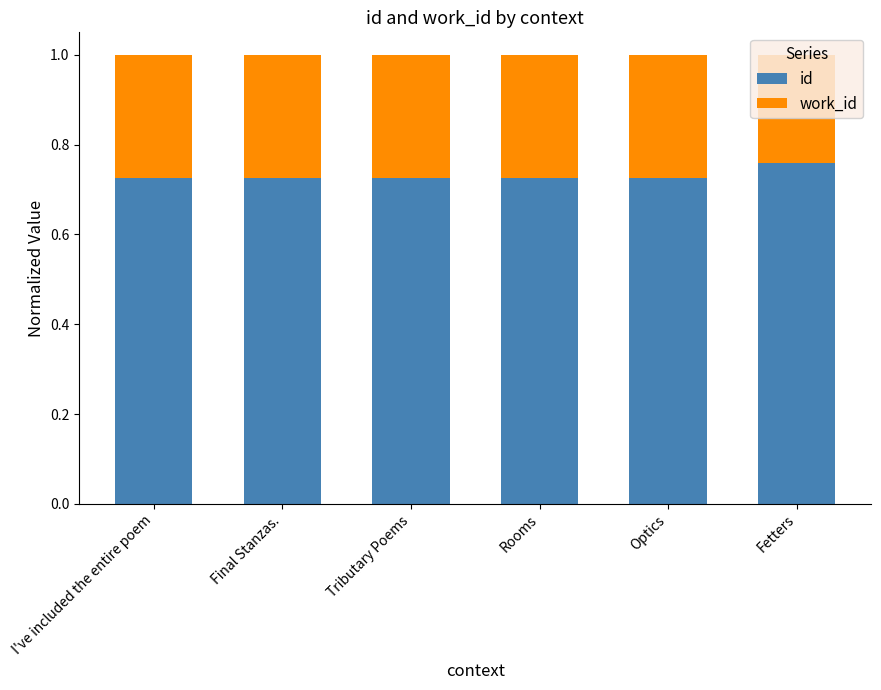

The id series shows 1.2 at Optics. True or false?

False